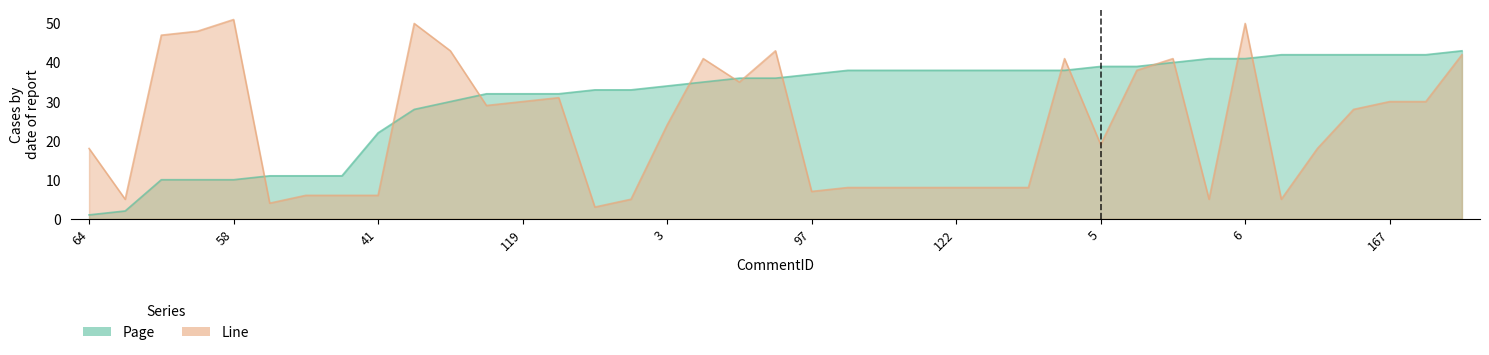

Where is the first local minimum for Line?

40